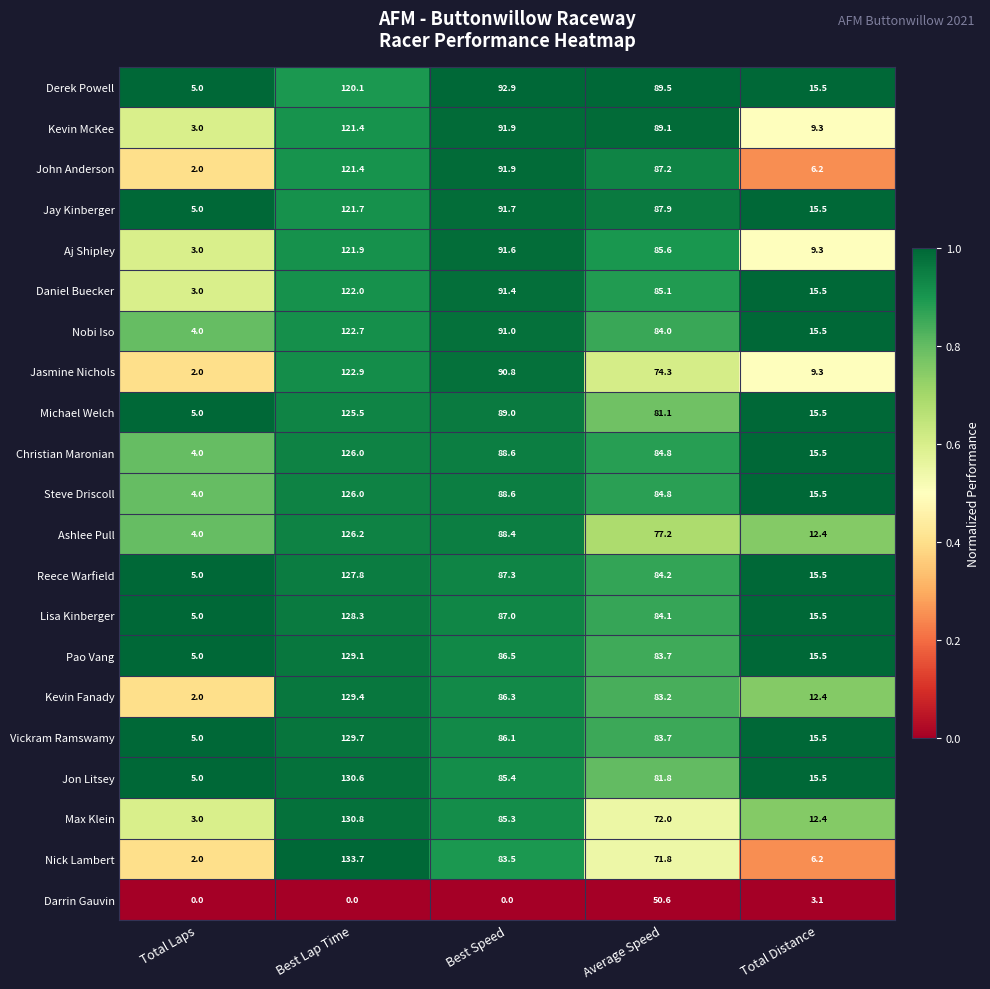

Is it true that Max Klein equals 37.3 at Best Speed?

False